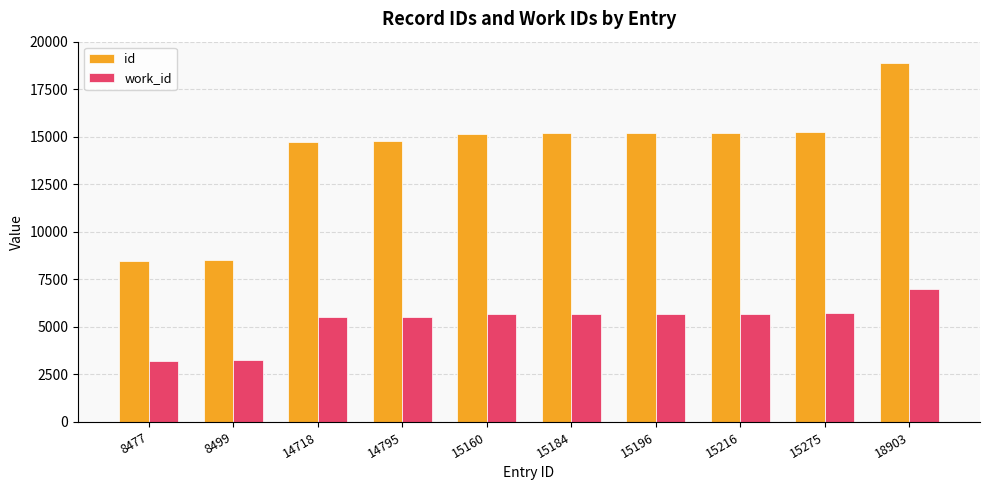

What is the difference between the highest and lowest values at 15184?

9499